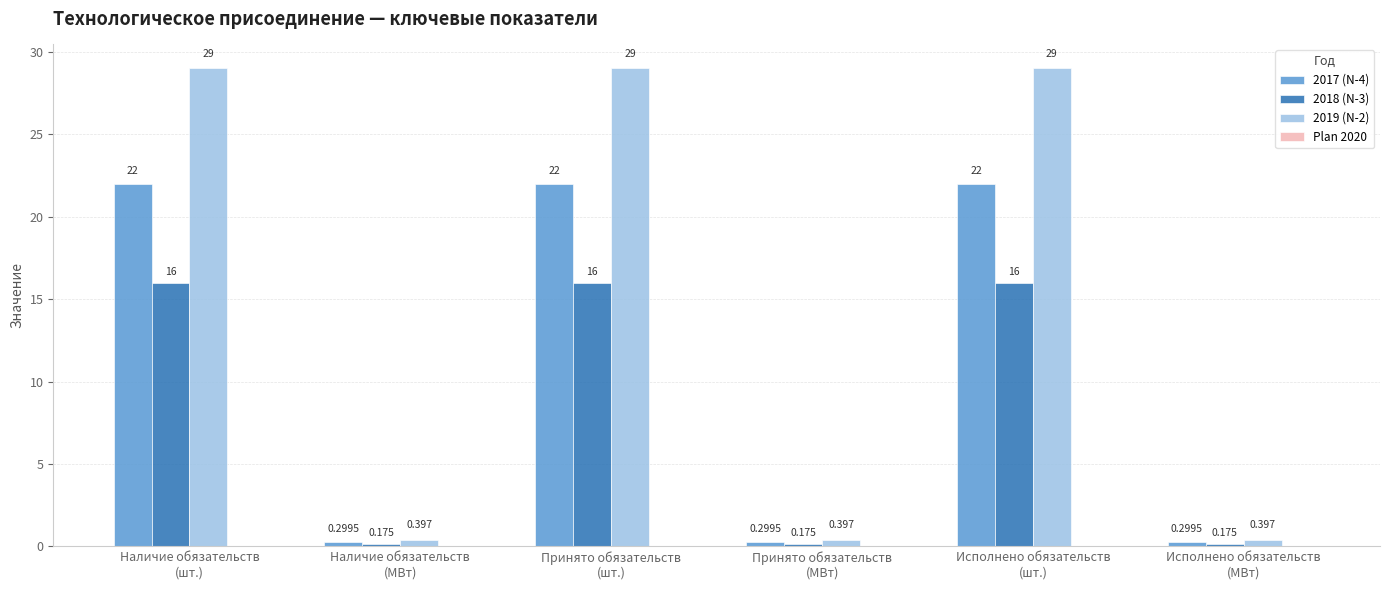

List the series in order of their overall mean, lowest first.

2018 (N-3), 2017 (N-4), 2019 (N-2)